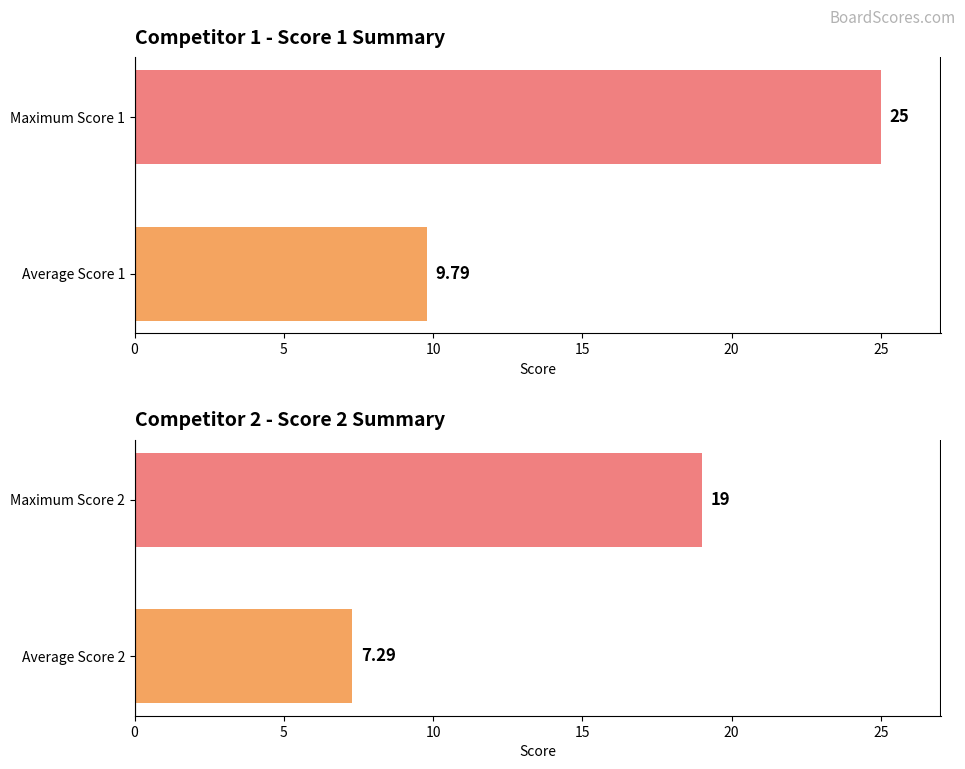

Reading left to right, transcribe all the data shown in this chart.

Score 1: 0=9.8	5=25.0
Score 2: 0=7.3	5=19.0